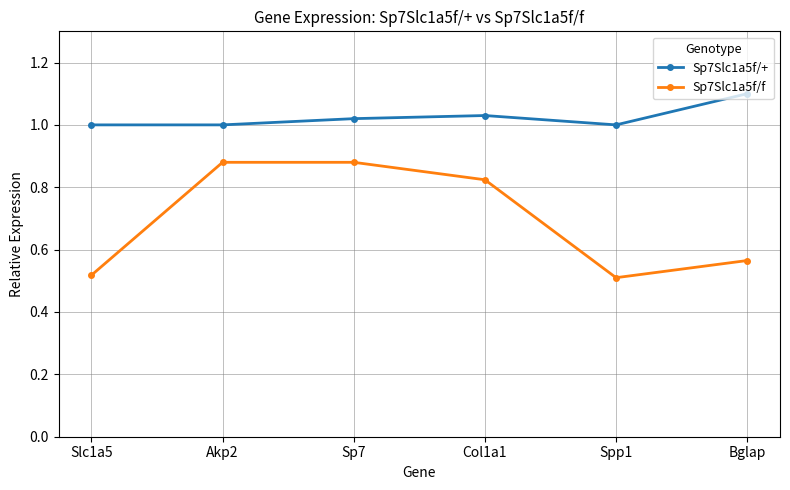

What are all the series names shown in the legend?

Sp7Slc1a5f/+, Sp7Slc1a5f/f